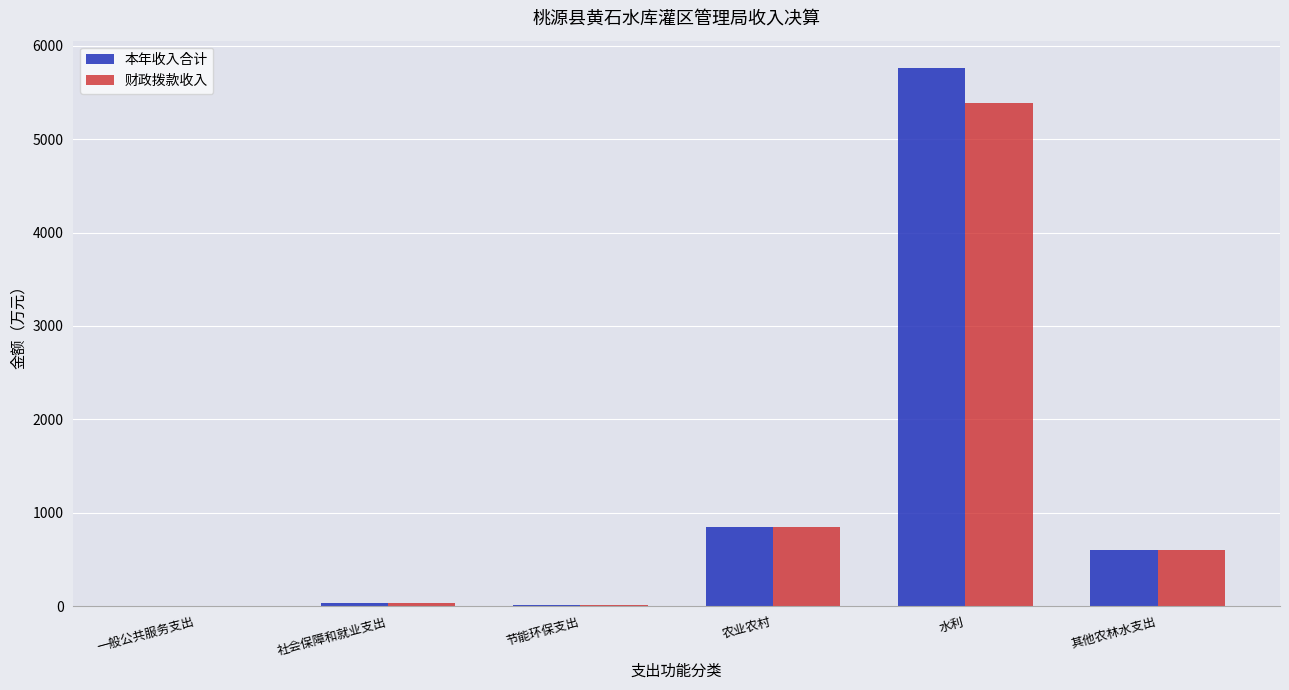

Is the value of 财政拨款收入 at 节能环保支出 greater than the value of 本年收入合计 at 其他农林水支出?

No